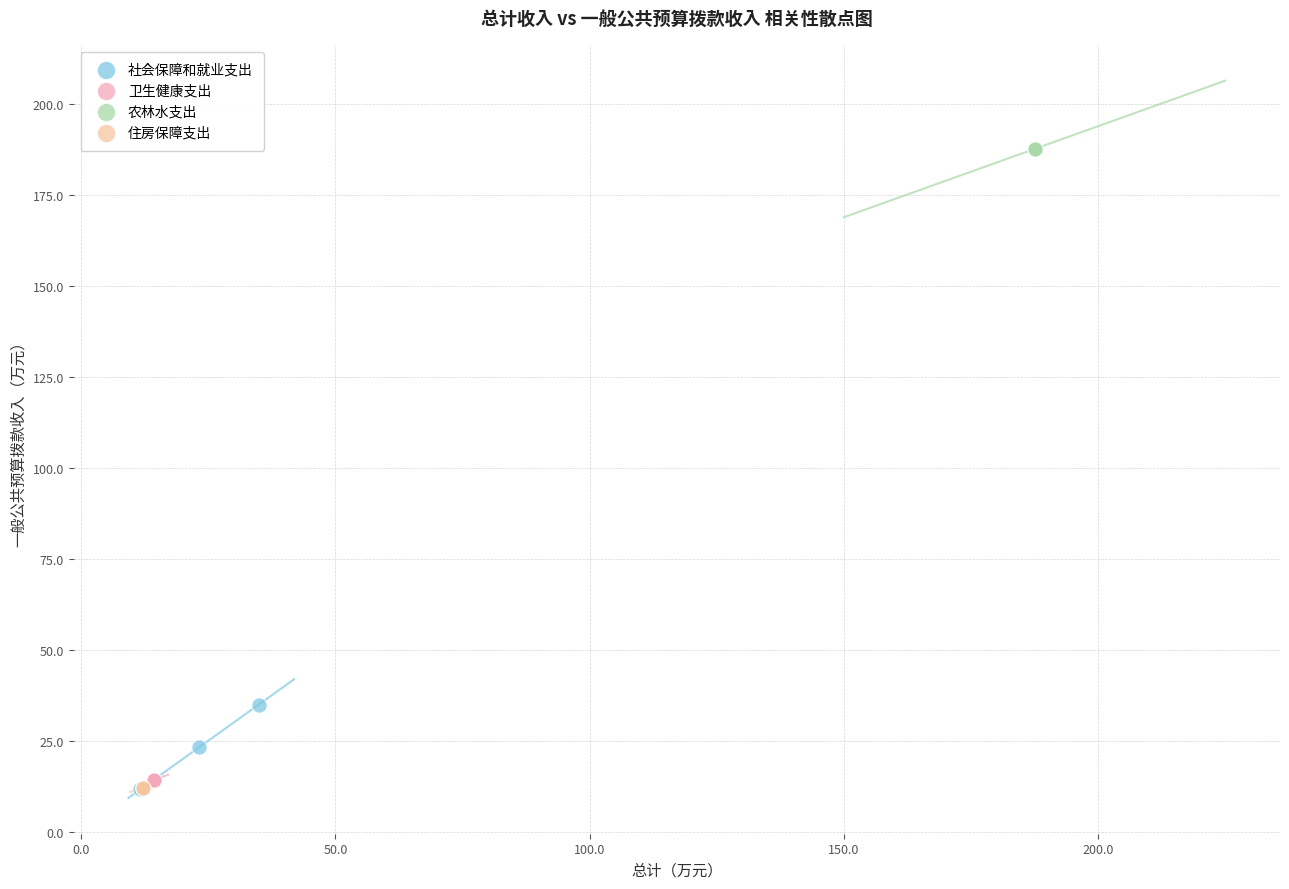

Which series reaches the maximum Y coordinate?

农林水支出